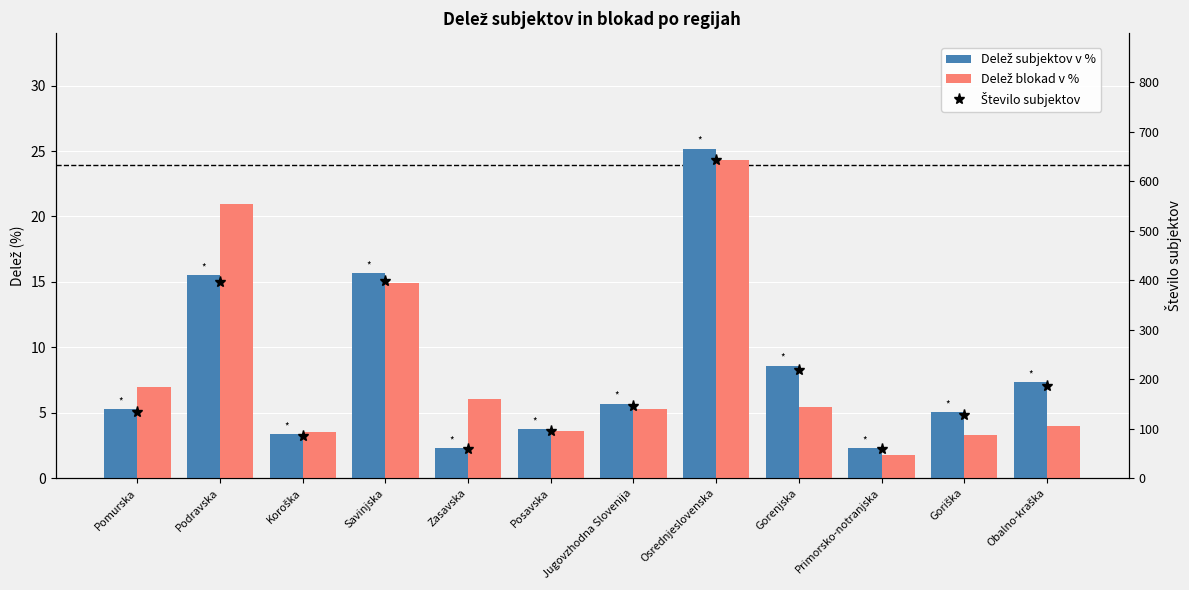

Rank the categories by Delež subjektov v % value from lowest to highest.

Zasavska, Primorsko-notranjska, Koroška, Posavska, Goriška, Pomurska, Jugovzhodna Slovenija, Obalno-kraška, Gorenjska, Podravska, Savinjska, Osrednjeslovenska